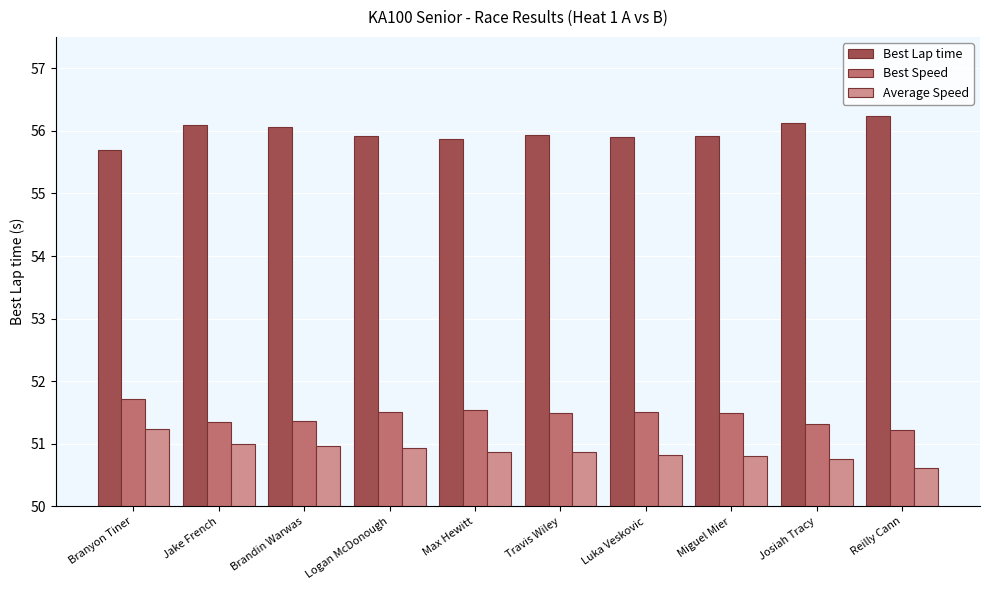

At which category does the chart reach its minimum across all series?

Reilly Cann